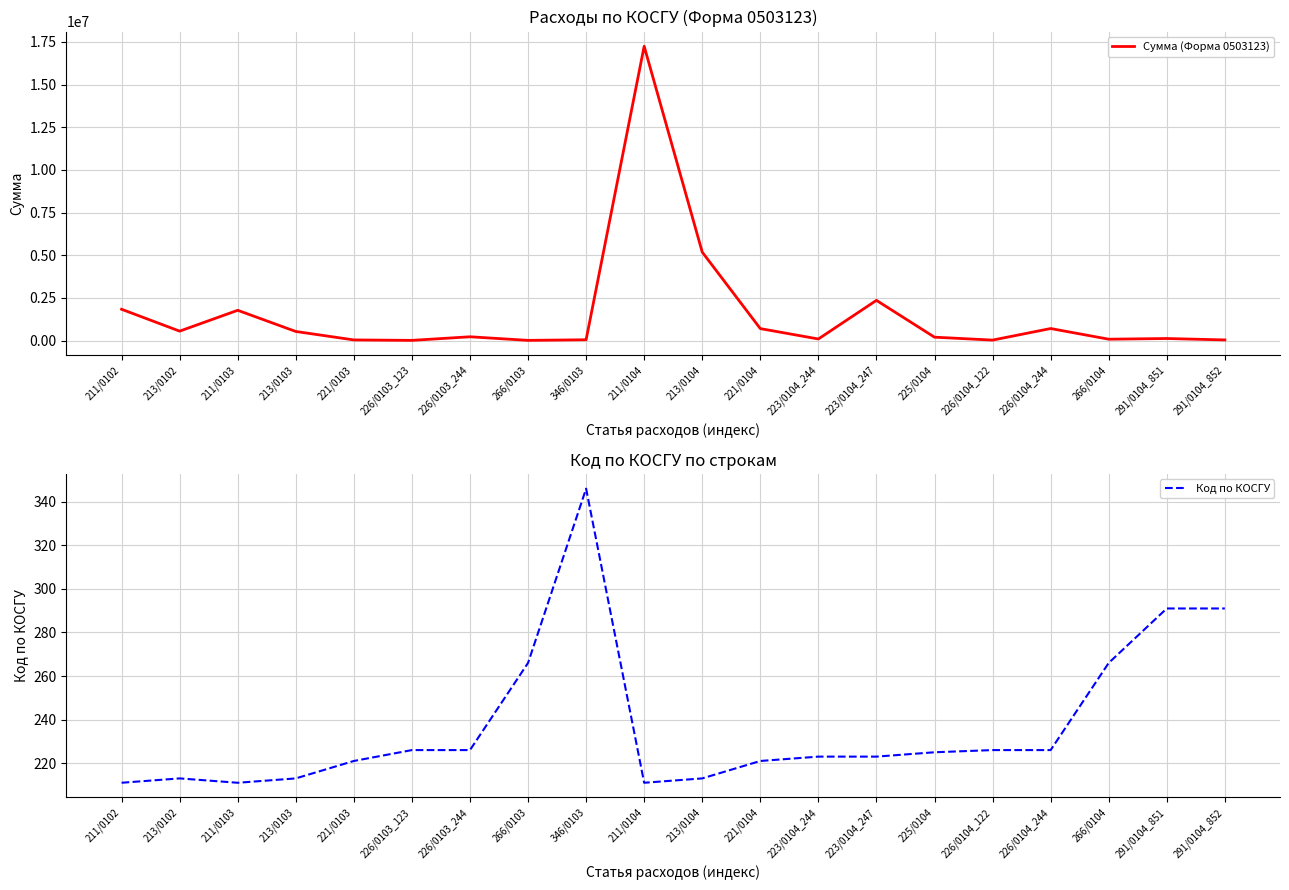

Reading left to right, list all the values displayed in this chart.

Сумма (Форма 0503123): 211/0102=1835179.0	213/0102=553016.1	211/0103=1775102.4	213/0103=533664.9	221/0103=37853.4	226/0103_123=11864.0	226/0103_244=222446.0	266/0103=12432.7	346/0103=47497.0	211/0104=17250202.1	213/0104=5184589.3	221/0104=701112.0	223/0104_244=92817.6	223/0104_247=2357498.8	225/0104=199132.7	226/0104_122=28168.0	226/0104_244=705912.5	266/0104=80523.3	291/0104_851=121053.0	291/0104_852=37658.0
Код по КОСГУ: 211/0102=211.0	213/0102=213.0	211/0103=211.0	213/0103=213.0	221/0103=221.0	226/0103_123=226.0	226/0103_244=226.0	266/0103=266.0	346/0103=346.0	211/0104=211.0	213/0104=213.0	221/0104=221.0	223/0104_244=223.0	223/0104_247=223.0	225/0104=225.0	226/0104_122=226.0	226/0104_244=226.0	266/0104=266.0	291/0104_851=291.0	291/0104_852=291.0